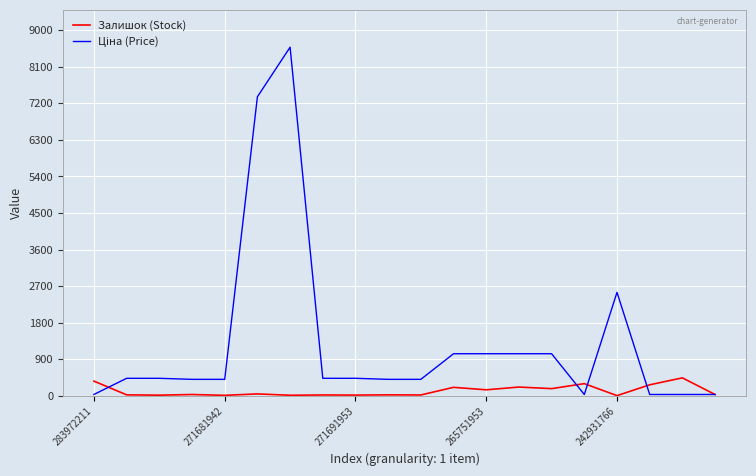

What is the maximum value for Залишок (Stock)?

440.0